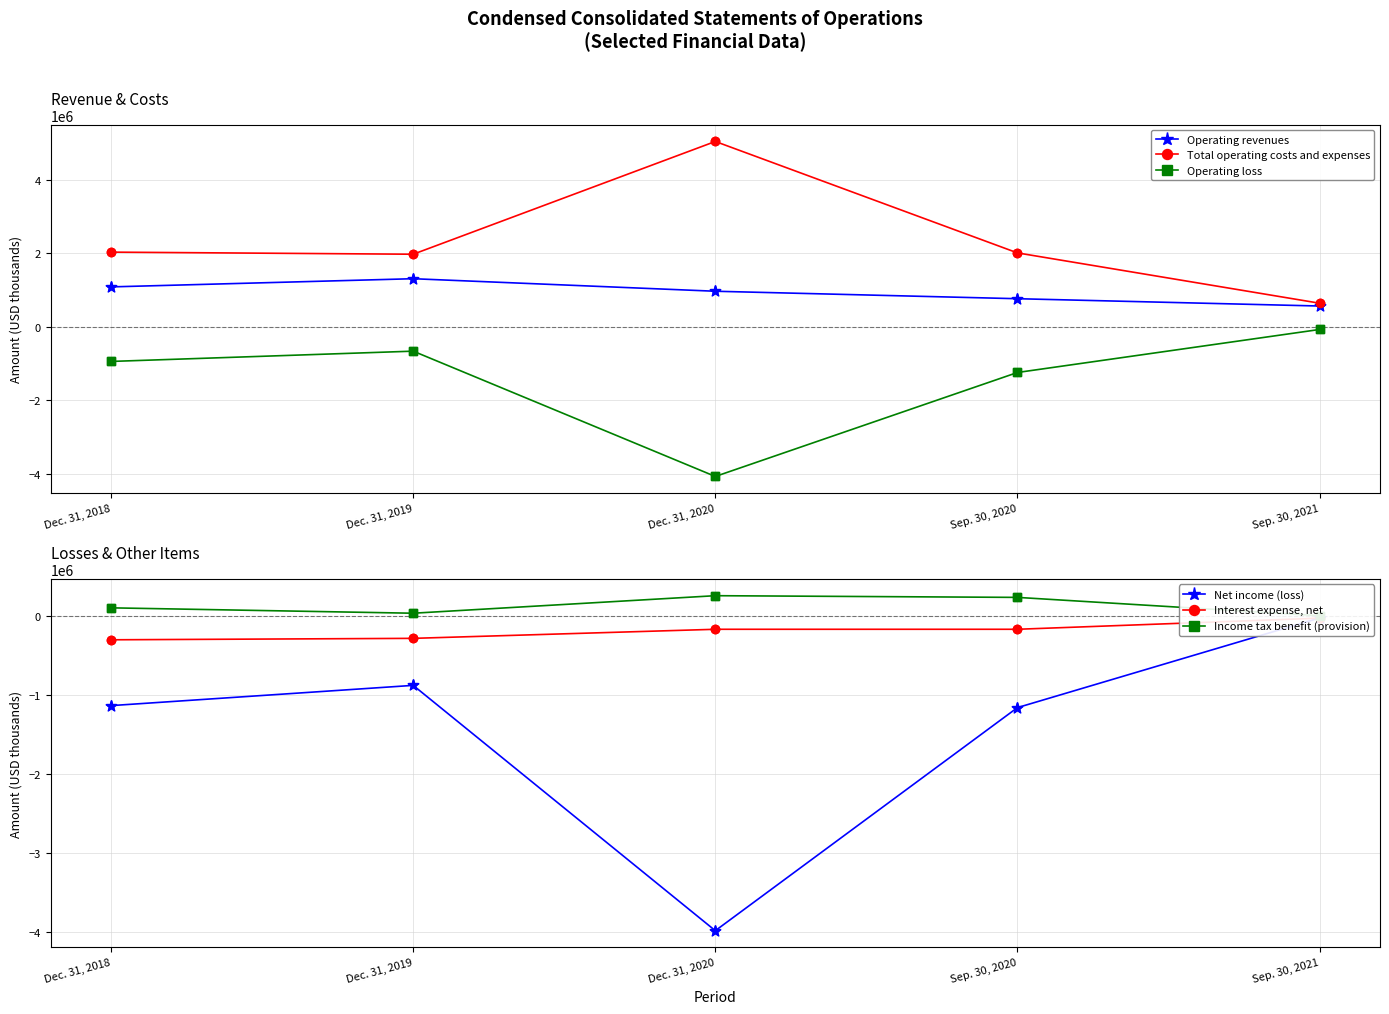

Which series contains the highest Y value?

Total operating costs and expenses